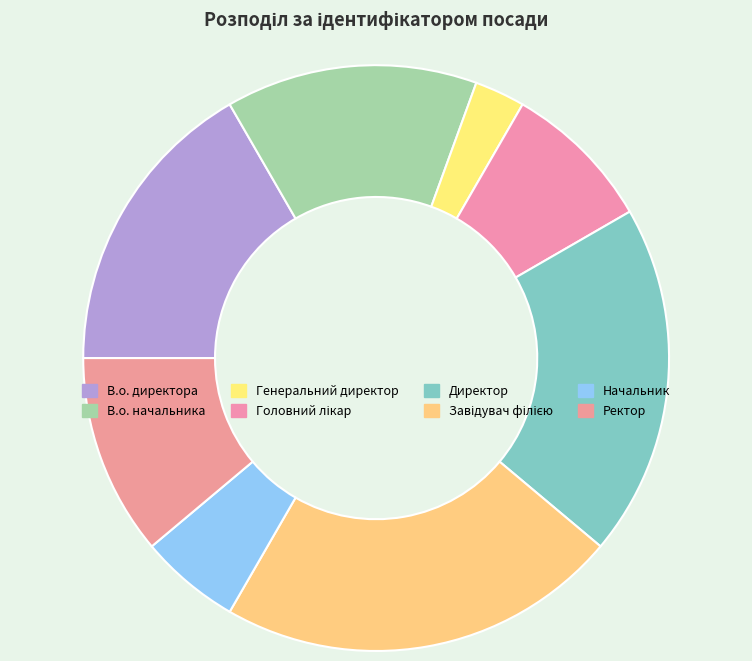

What is the smallest slice in the pie chart?

Генеральний директор